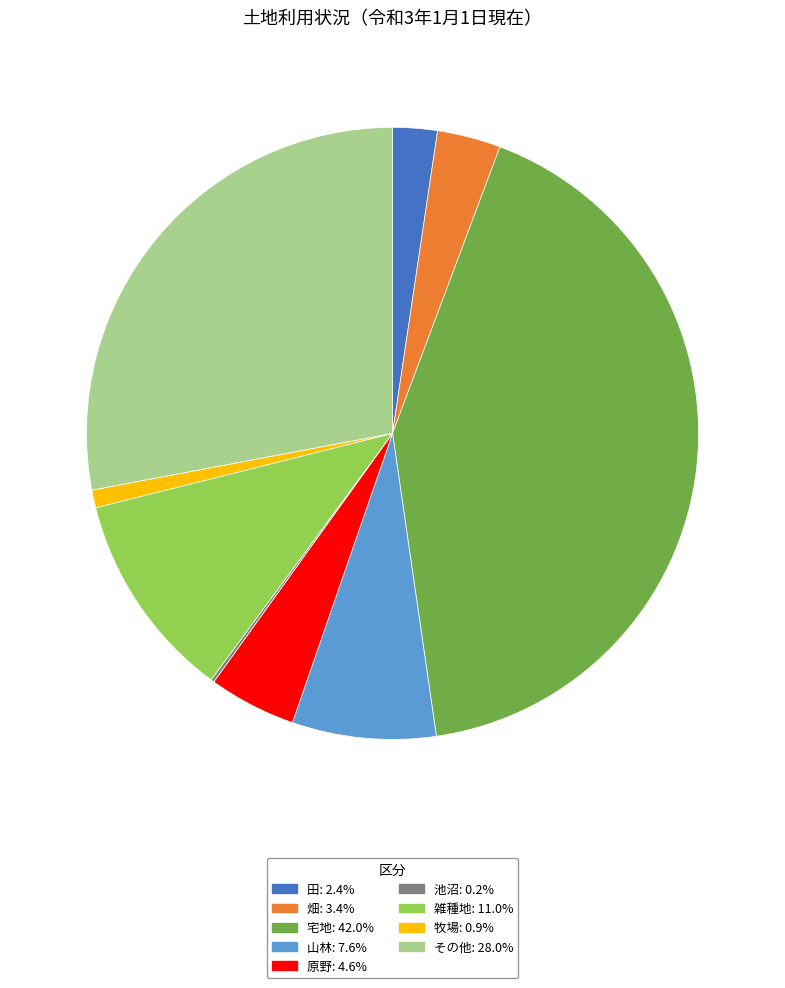

What is the ratio of the value at 畑 to the value at その他?

0.1